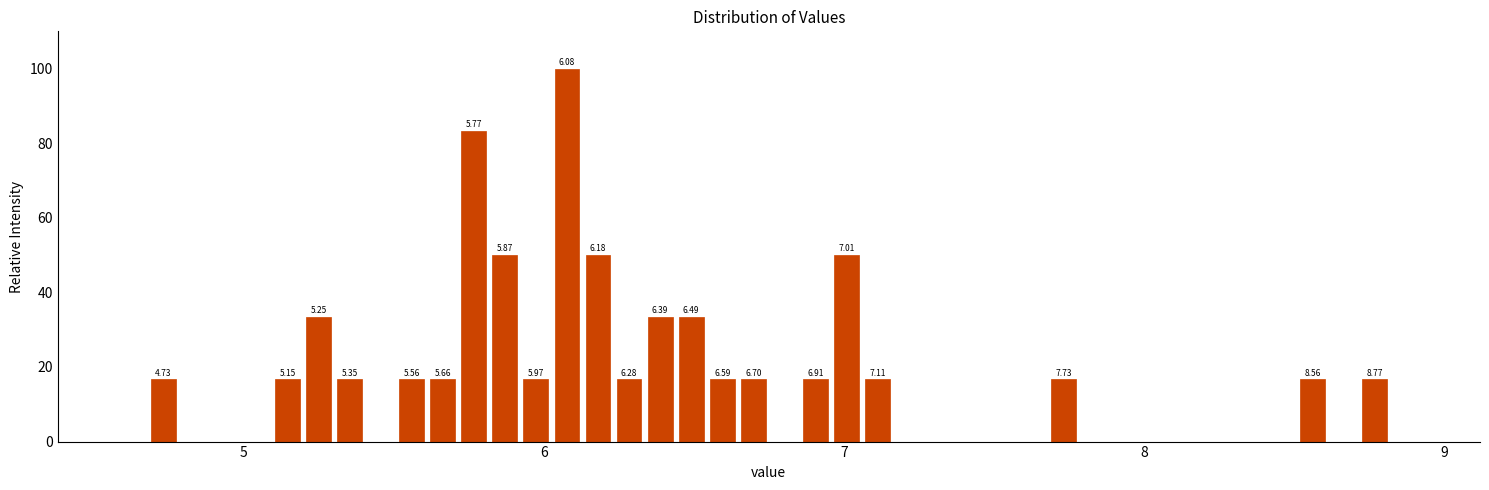

Around what value on the x-axis is the tallest bar? Give the approximate position of its centre, as read against the axis.

6.1